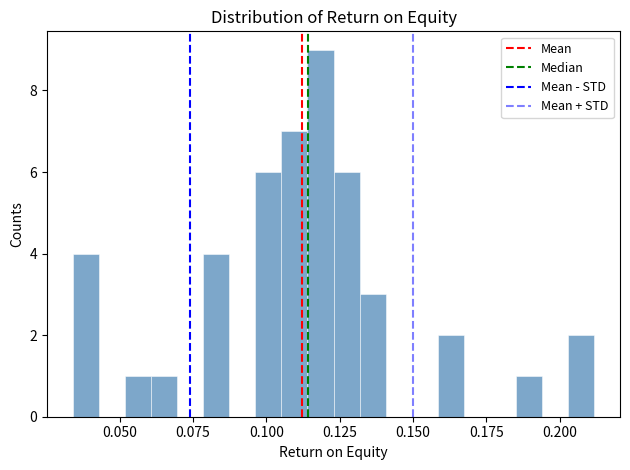

Around what value on the x-axis is the tallest bar? Give the approximate position of its centre, as read against the axis.

0.120